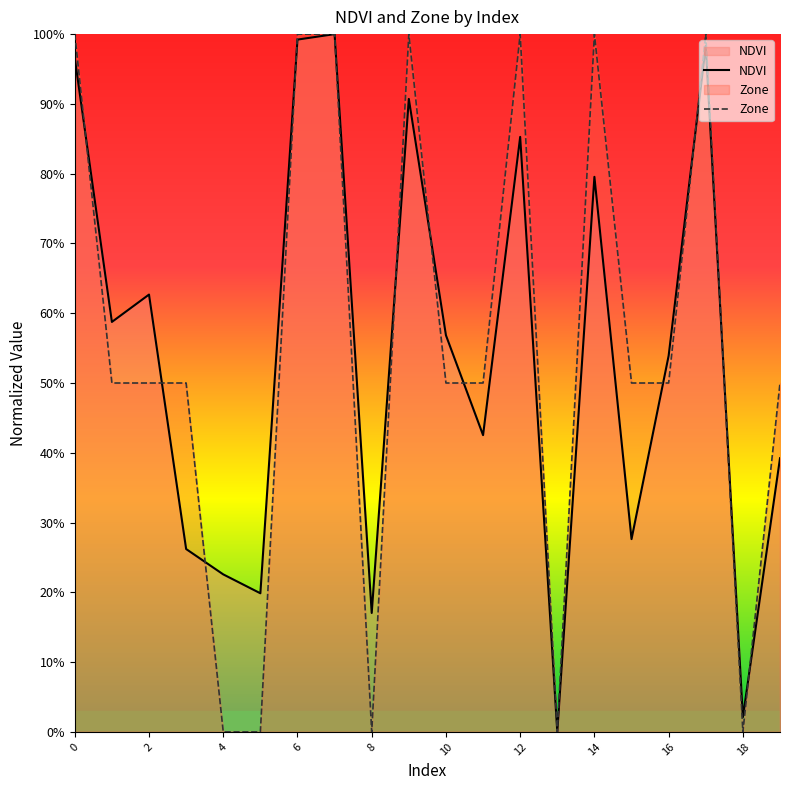

What is the difference between the maximum and minimum values in the NDVI series?

1.0